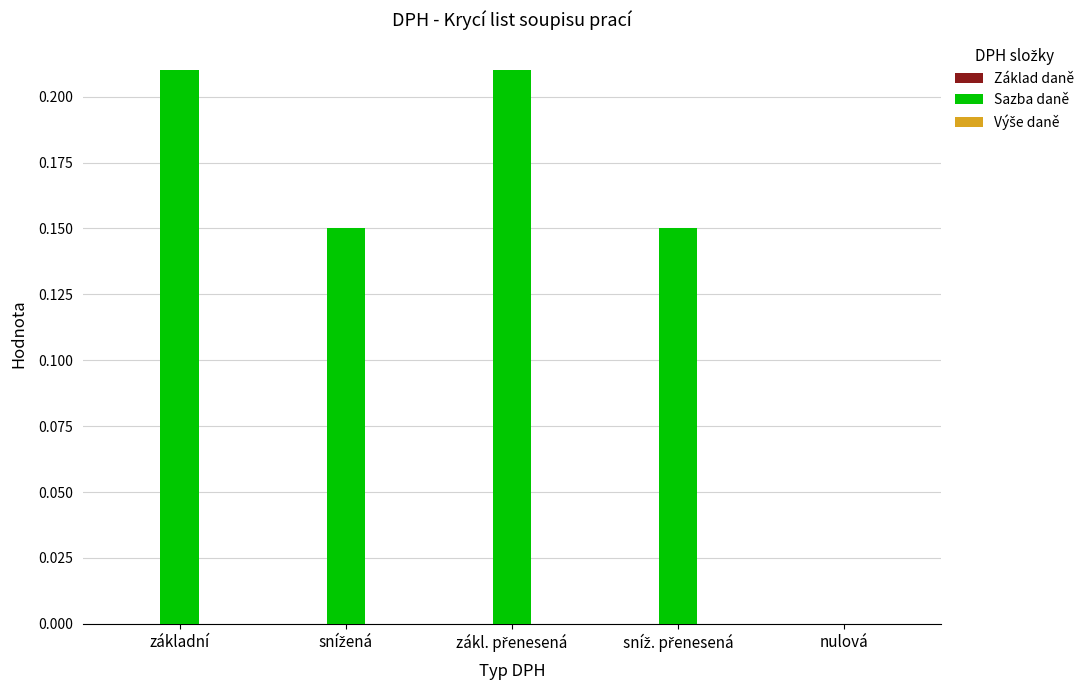

The value at základní is 0.4. True or false?

False